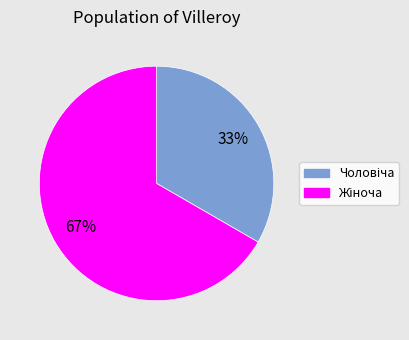

To the nearest percent, what is the average slice percentage?

50%